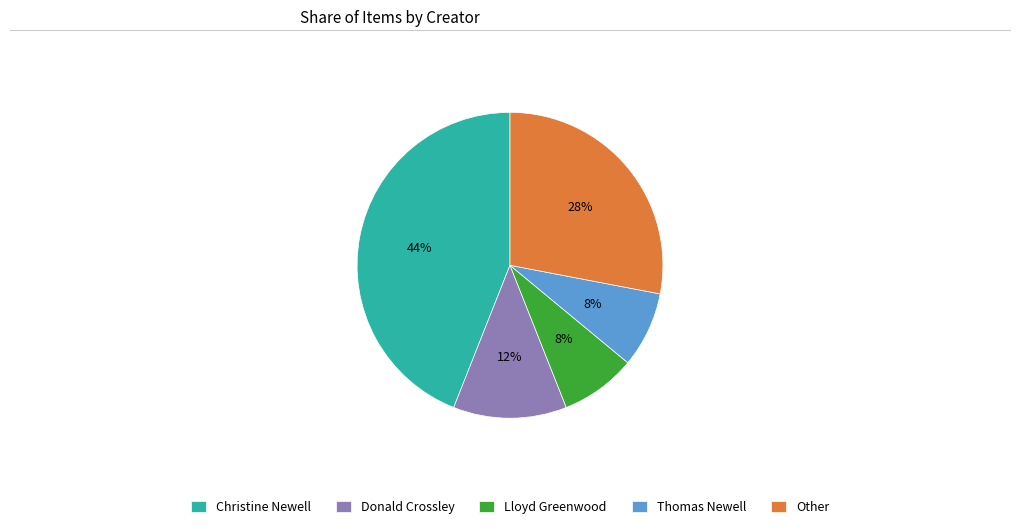

Combined, do Donald Crossley and Lloyd Greenwood account for over 50%?

No